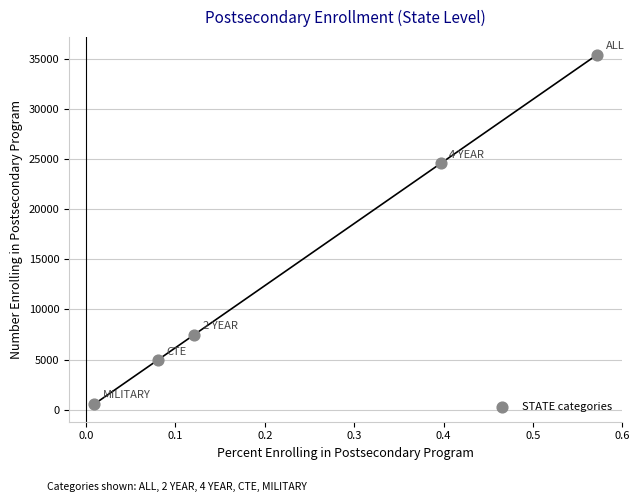

What is the range of Y values (max minus min)?

34811